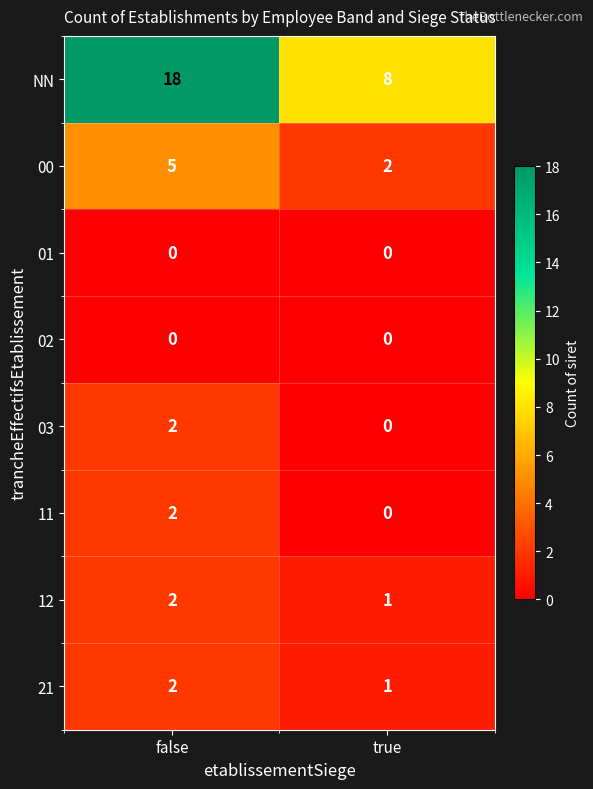

The 11 series shows 1 at false. True or false?

False